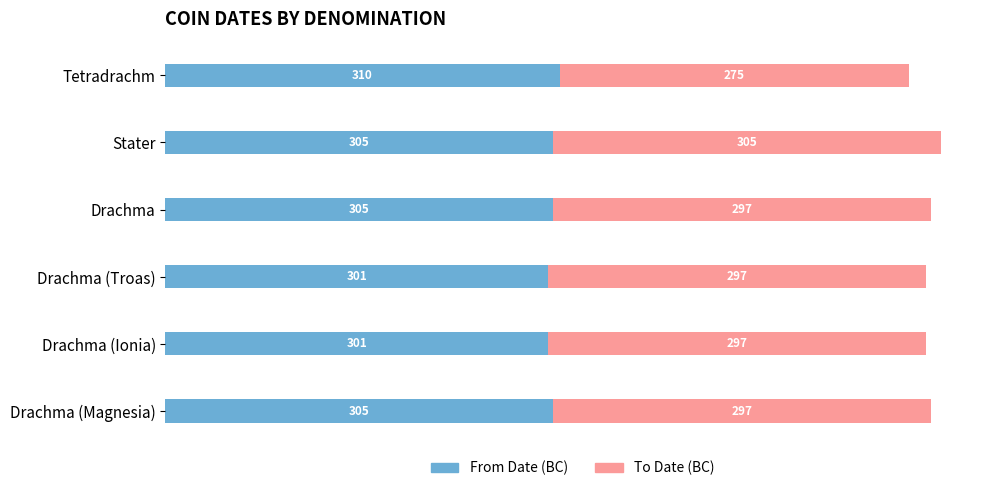

At which category is the sum across all series the highest?

Stater